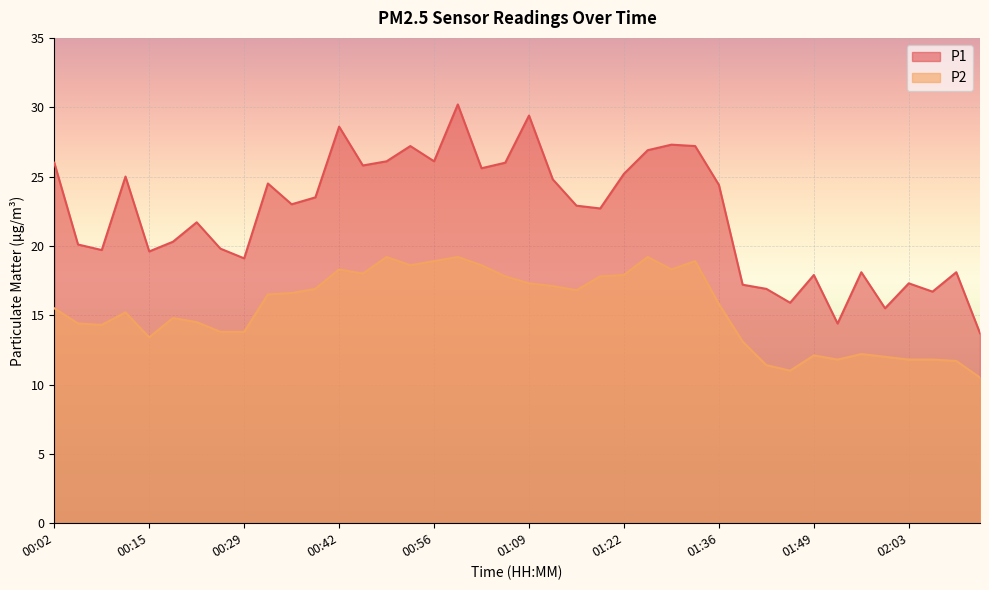

The value of P1 at 00:35 is 14.7. True or false?

False